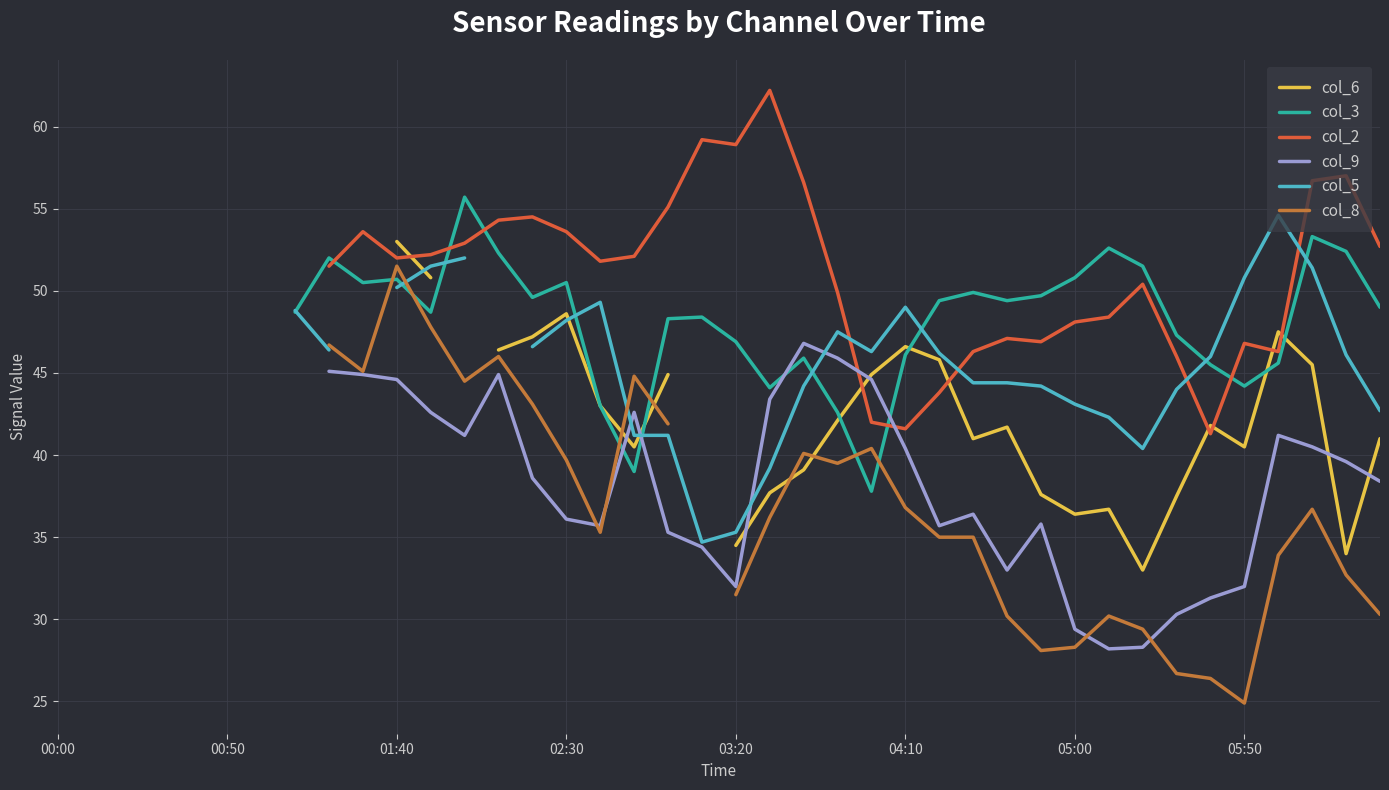

Between 37 and 25, which is larger?

25